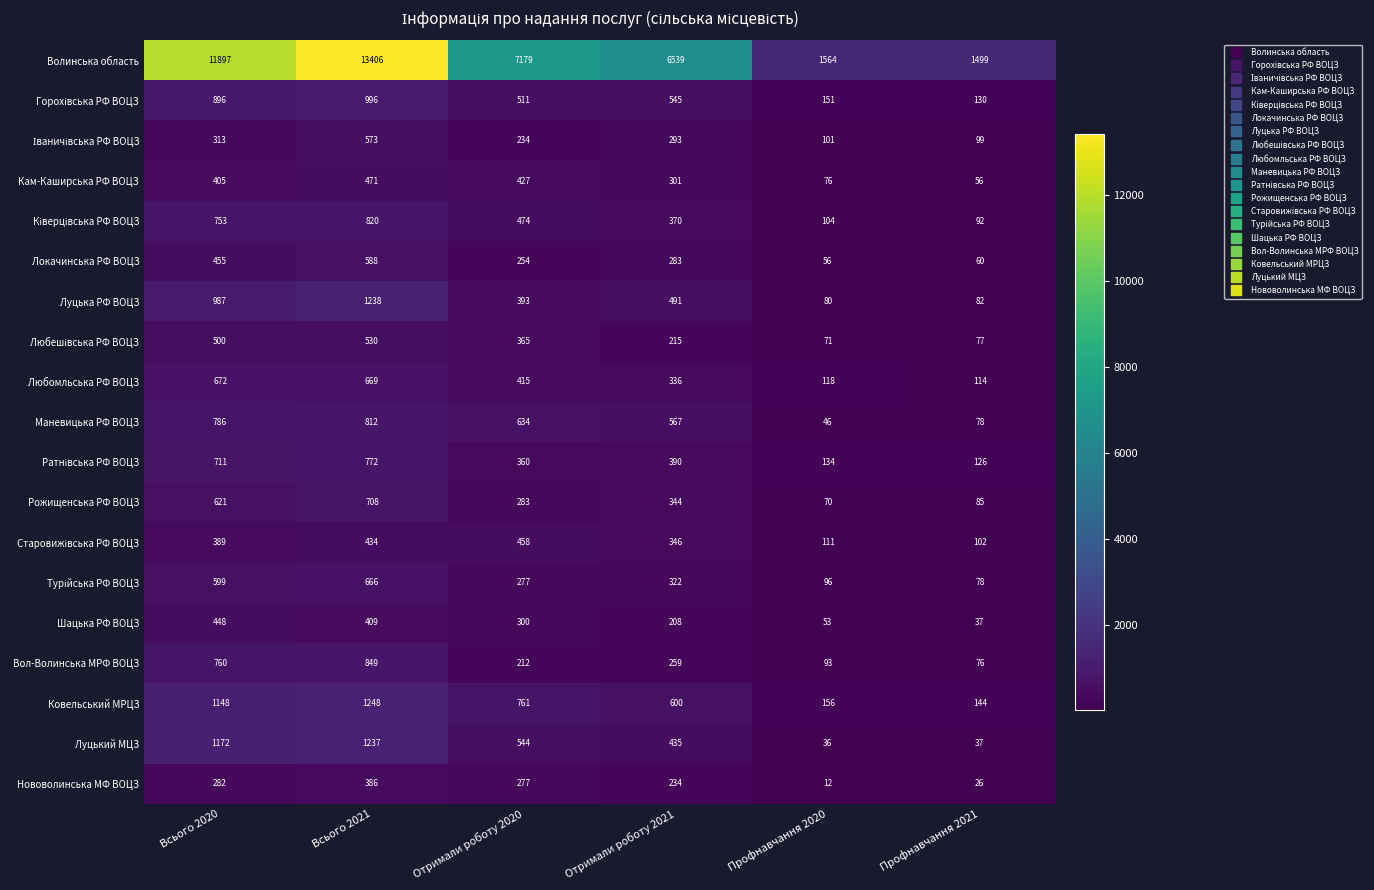

What is the minimum value shown in the chart?

12